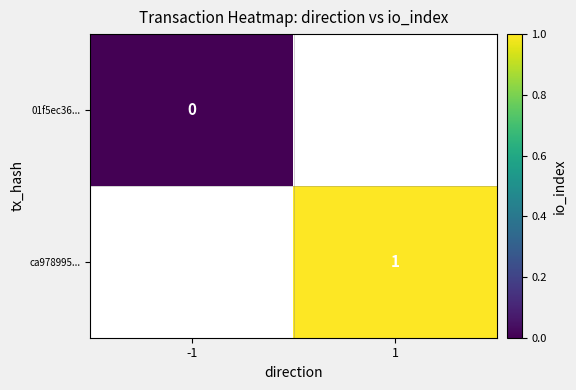

How many series are shown in this chart?

2